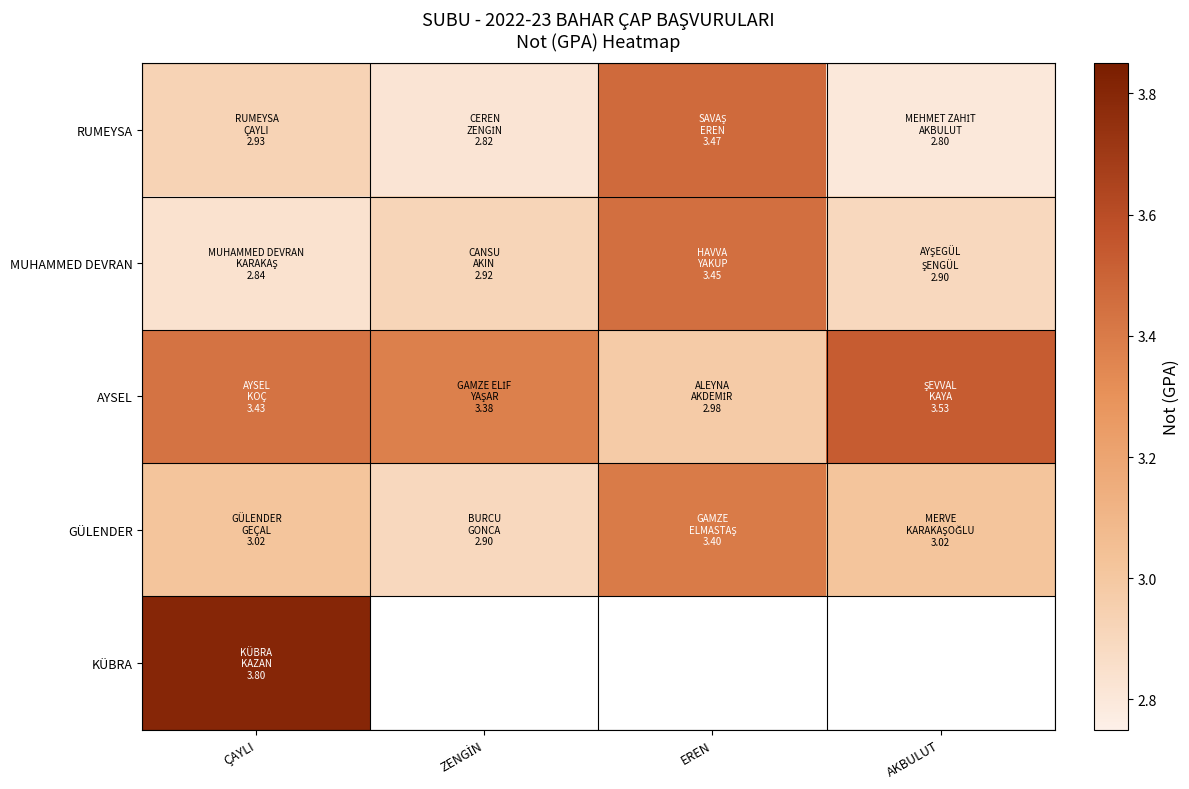

Is the value of RUMEYSA at ÇAYLI greater than the value of GÜLENDER at ÇAYLI?

No